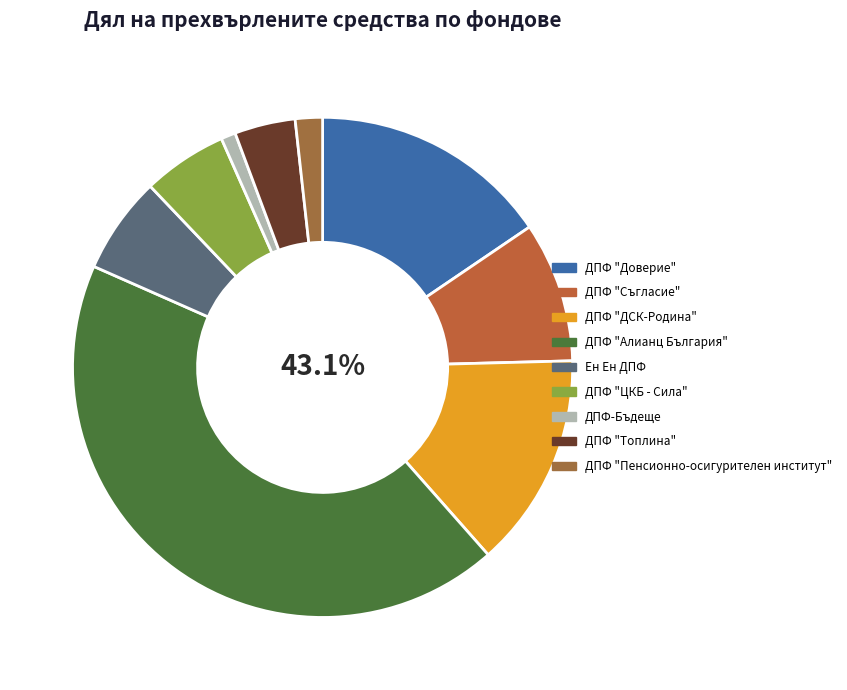

How many slices are in this pie chart?

9